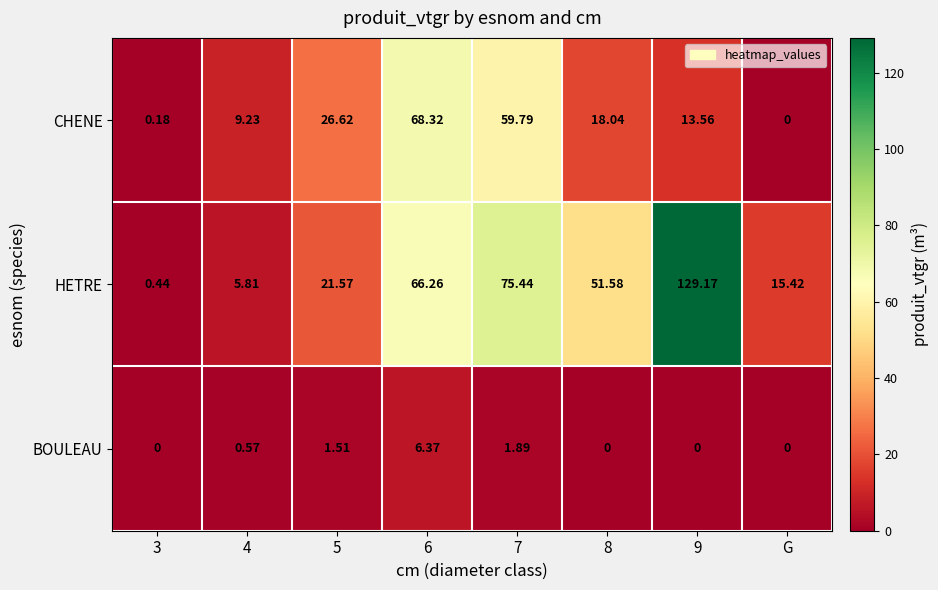

Which series has the largest total across all categories?

HETRE